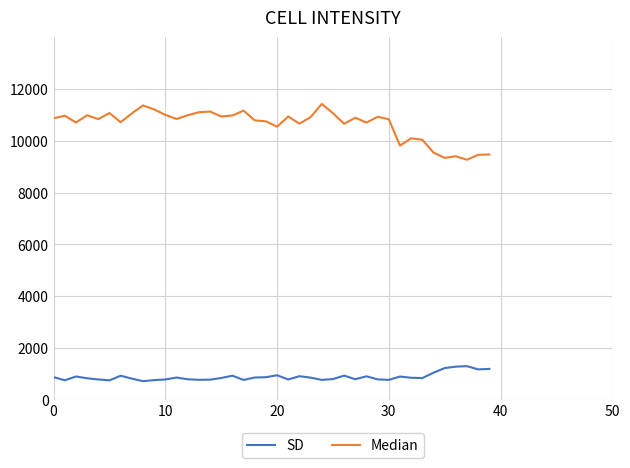

Rank the series by their average value, from highest to lowest.

Median, SD